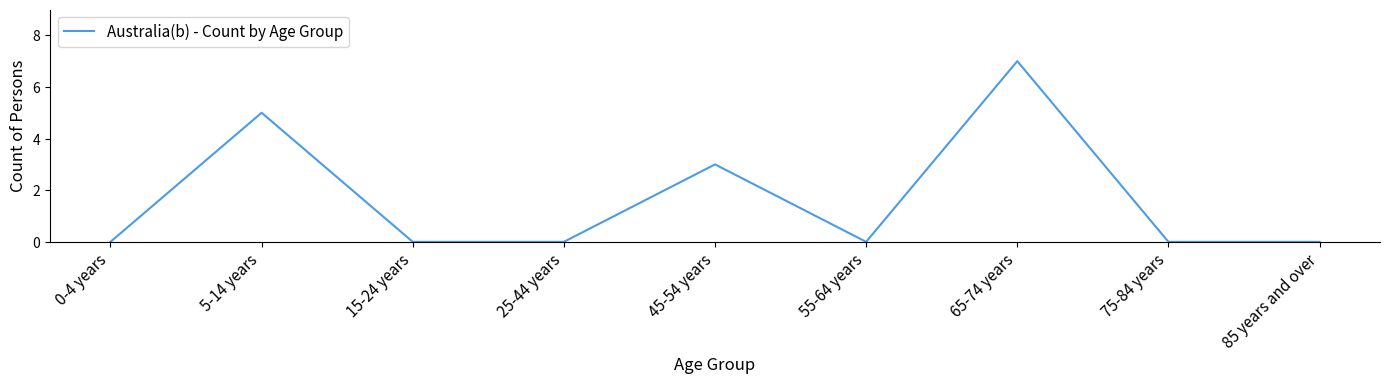

The chart shows a value of 0 at 55-64 years. True or false?

True